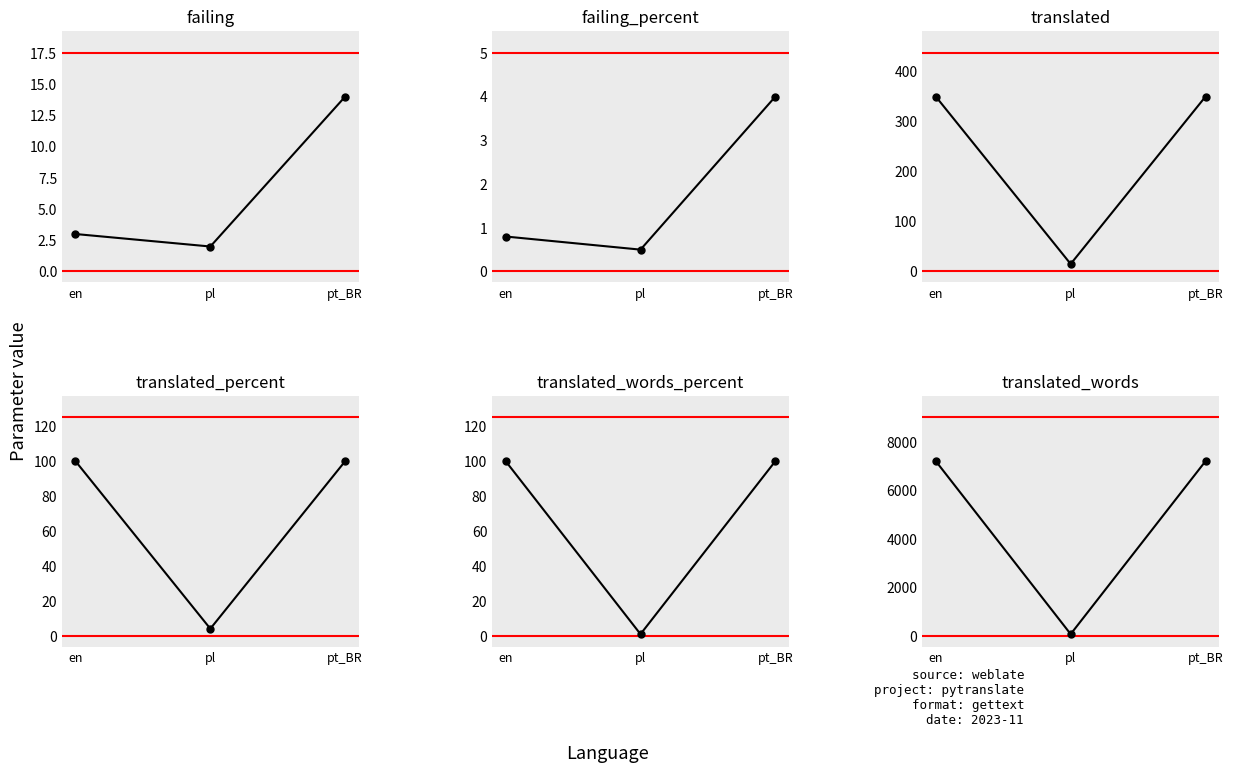

What is the value of the translated_percent point at the 3rd from the left?

100.0